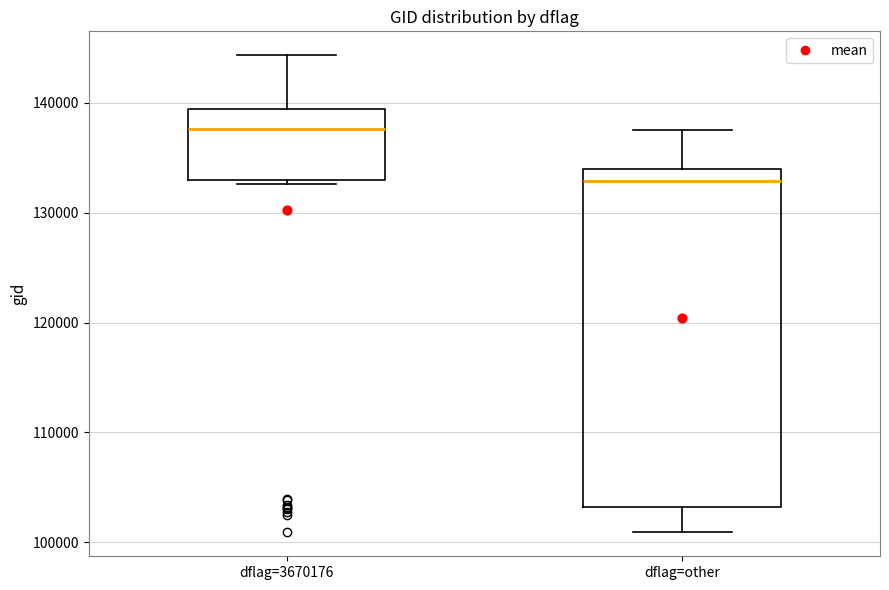

Comparing the boxes themselves (not the whiskers), which one is the tallest?

dflag=other